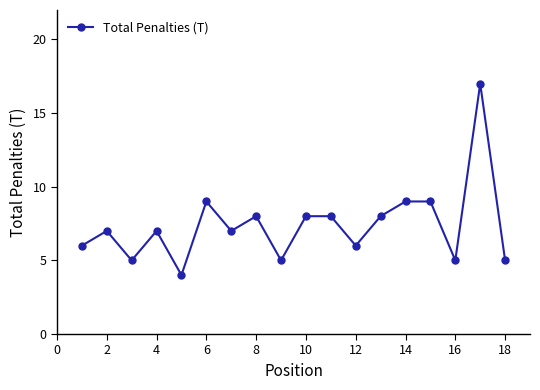

Reading left to right, what are all the values shown in this chart?

6	7	5	7	4	9	7	8	5	8	8	6	8	9	9	5	17	5